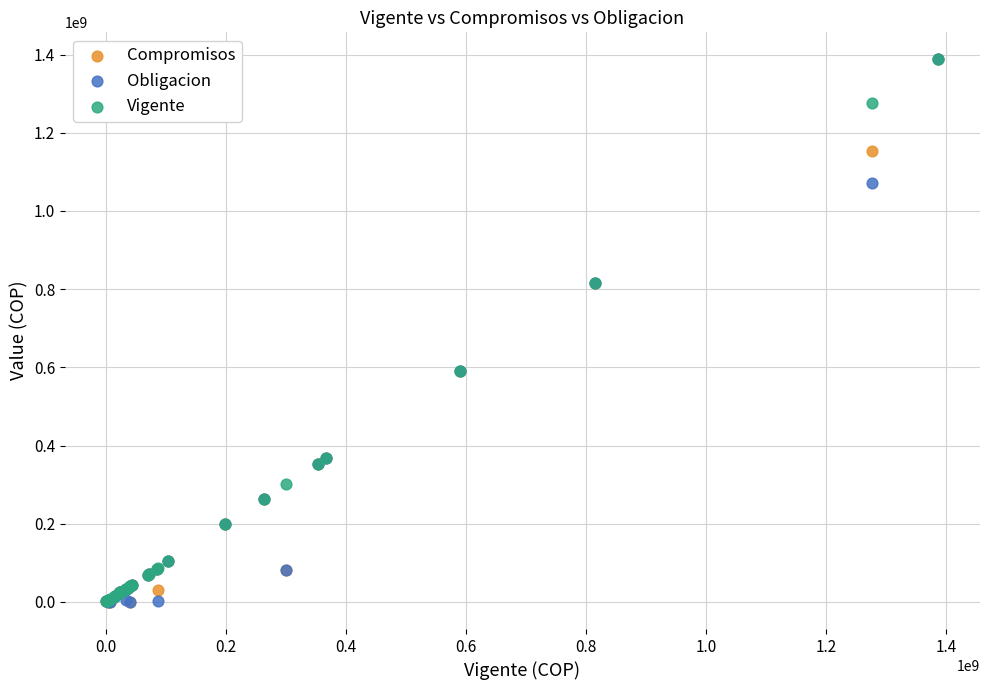

What are all the series names shown in the legend?

Compromisos, Obligacion, Vigente